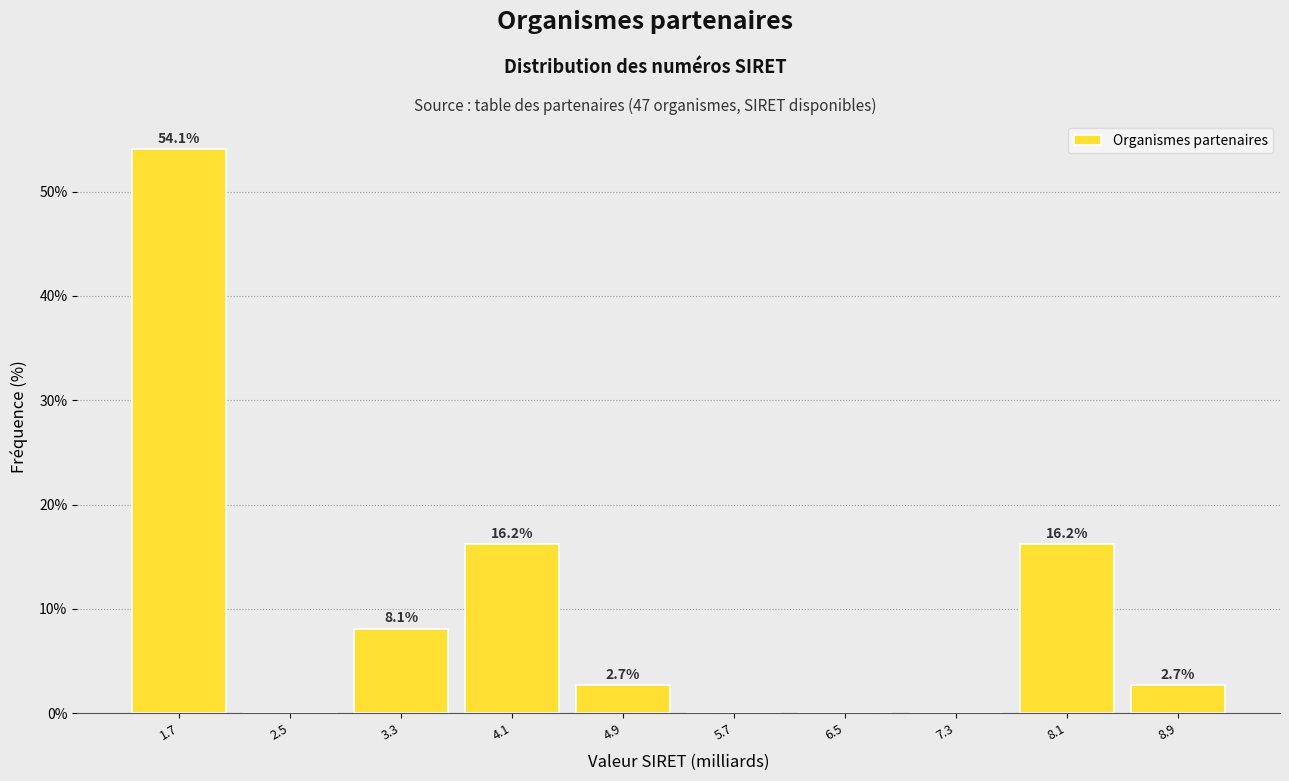

Over which range of the x-axis is the bar tallest?

1.3 to 2.1